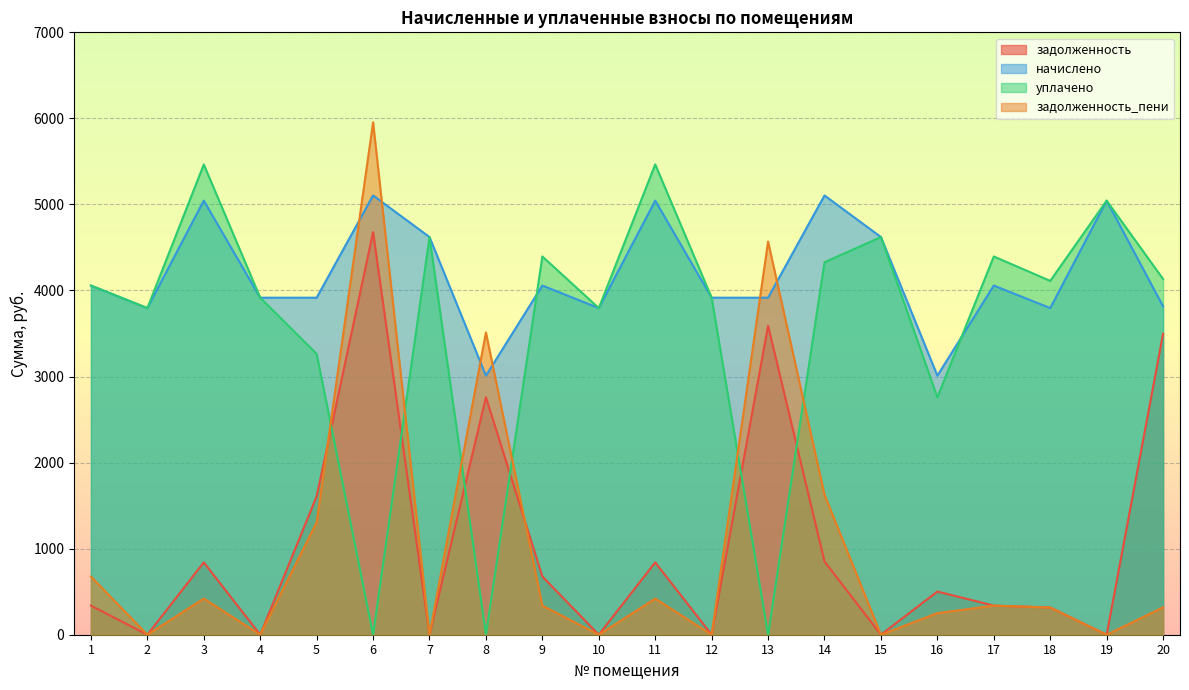

What are all the series names shown in the legend?

задолженность, начислено, уплачено, задолженность_пени